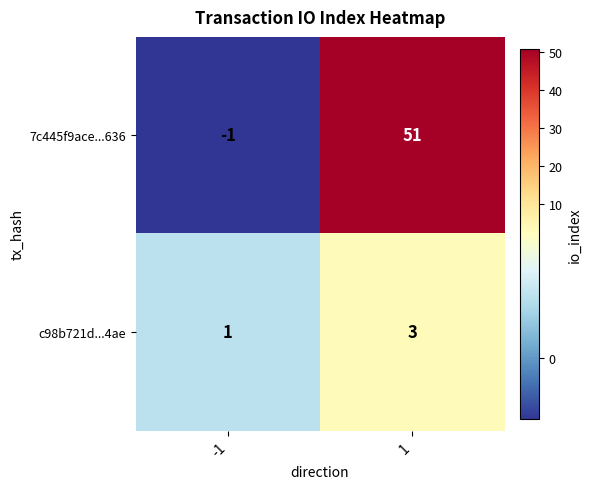

Rank the series at -1 from lowest to highest value.

7c445f9ace...636, c98b721d...4ae